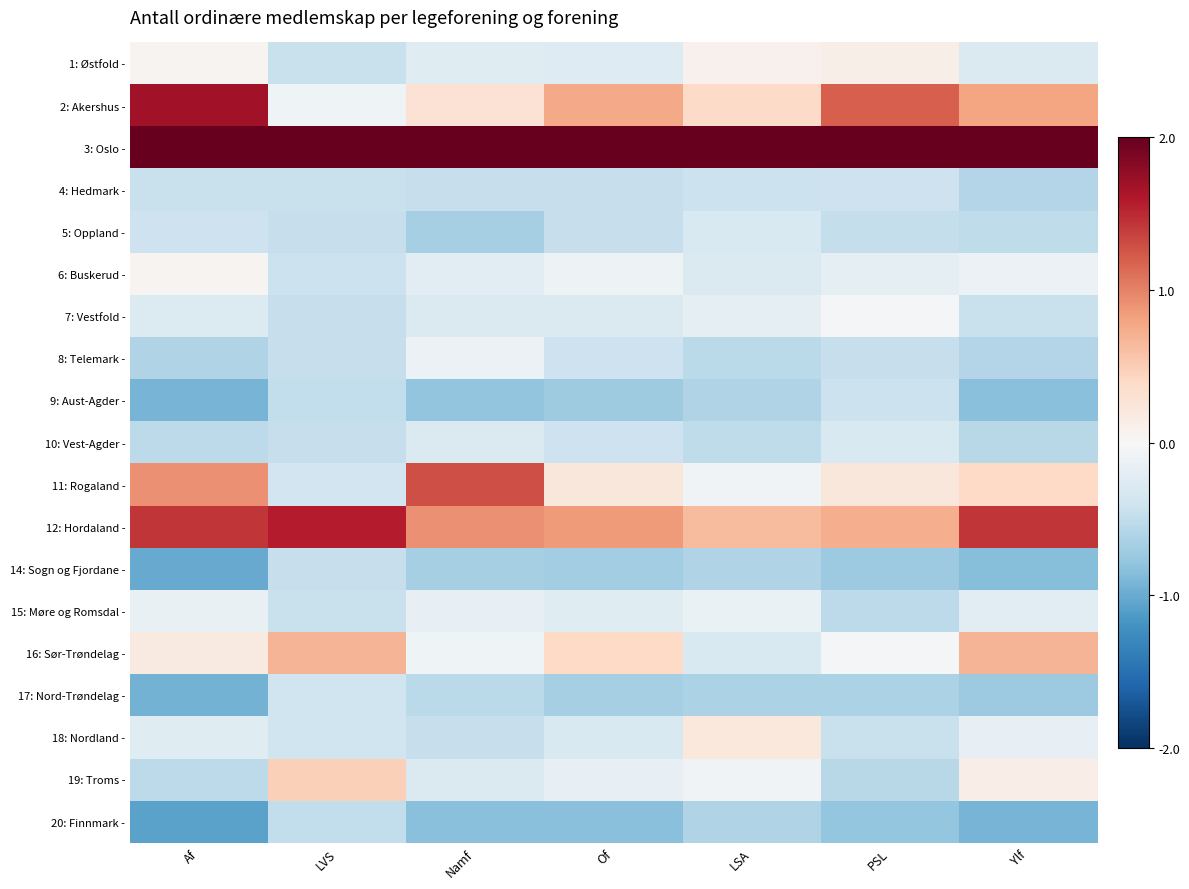

Reading left to right, list all the values displayed in this chart.

1: Østfold -: Af=0.1	LVS=-0.4	Namf=-0.2	Of=-0.3	LSA=0.1	PSL=0.1	Ylf=-0.3
2: Akershus -: Af=1.7	LVS=-0.1	Namf=0.3	Of=0.8	LSA=0.4	PSL=1.2	Ylf=0.8
3: Oslo -: Af=2.0	LVS=2.0	Namf=2.0	Of=2.0	LSA=2.0	PSL=2.0	Ylf=2.0
4: Hedmark -: Af=-0.4	LVS=-0.4	Namf=-0.5	Of=-0.5	LSA=-0.4	PSL=-0.4	Ylf=-0.6
5: Oppland -: Af=-0.4	LVS=-0.5	Namf=-0.7	Of=-0.5	LSA=-0.3	PSL=-0.5	Ylf=-0.5
6: Buskerud -: Af=0.1	LVS=-0.4	Namf=-0.2	Of=-0.1	LSA=-0.3	PSL=-0.2	Ylf=-0.1
7: Vestfold -: Af=-0.3	LVS=-0.5	Namf=-0.3	Of=-0.3	LSA=-0.2	PSL=-0.0	Ylf=-0.5
8: Telemark -: Af=-0.6	LVS=-0.5	Namf=-0.1	Of=-0.4	LSA=-0.5	PSL=-0.5	Ylf=-0.6
9: Aust-Agder -: Af=-0.9	LVS=-0.5	Namf=-0.8	Of=-0.7	LSA=-0.6	PSL=-0.4	Ylf=-0.8
10: Vest-Agder -: Af=-0.5	LVS=-0.5	Namf=-0.3	Of=-0.4	LSA=-0.5	PSL=-0.3	Ylf=-0.6
11: Rogaland -: Af=0.9	LVS=-0.4	Namf=1.3	Of=0.2	LSA=-0.1	PSL=0.2	Ylf=0.4
12: Hordaland -: Af=1.4	LVS=1.6	Namf=0.9	Of=0.9	LSA=0.6	PSL=0.7	Ylf=1.4
14: Sogn og Fjordane -: Af=-1.0	LVS=-0.5	Namf=-0.7	Of=-0.7	LSA=-0.6	PSL=-0.7	Ylf=-0.8
15: Møre og Romsdal -: Af=-0.1	LVS=-0.4	Namf=-0.2	Of=-0.2	LSA=-0.1	PSL=-0.5	Ylf=-0.2
16: Sør-Trøndelag -: Af=0.2	LVS=0.7	Namf=-0.1	Of=0.4	LSA=-0.3	PSL=-0.0	Ylf=0.7
17: Nord-Trøndelag -: Af=-0.9	LVS=-0.4	Namf=-0.5	Of=-0.7	LSA=-0.6	PSL=-0.6	Ylf=-0.7
18: Nordland -: Af=-0.2	LVS=-0.4	Namf=-0.5	Of=-0.3	LSA=0.2	PSL=-0.4	Ylf=-0.2
19: Troms -: Af=-0.5	LVS=0.5	Namf=-0.3	Of=-0.2	LSA=-0.1	PSL=-0.5	Ylf=0.1
20: Finnmark -: Af=-1.1	LVS=-0.5	Namf=-0.8	Of=-0.8	LSA=-0.6	PSL=-0.8	Ylf=-0.9